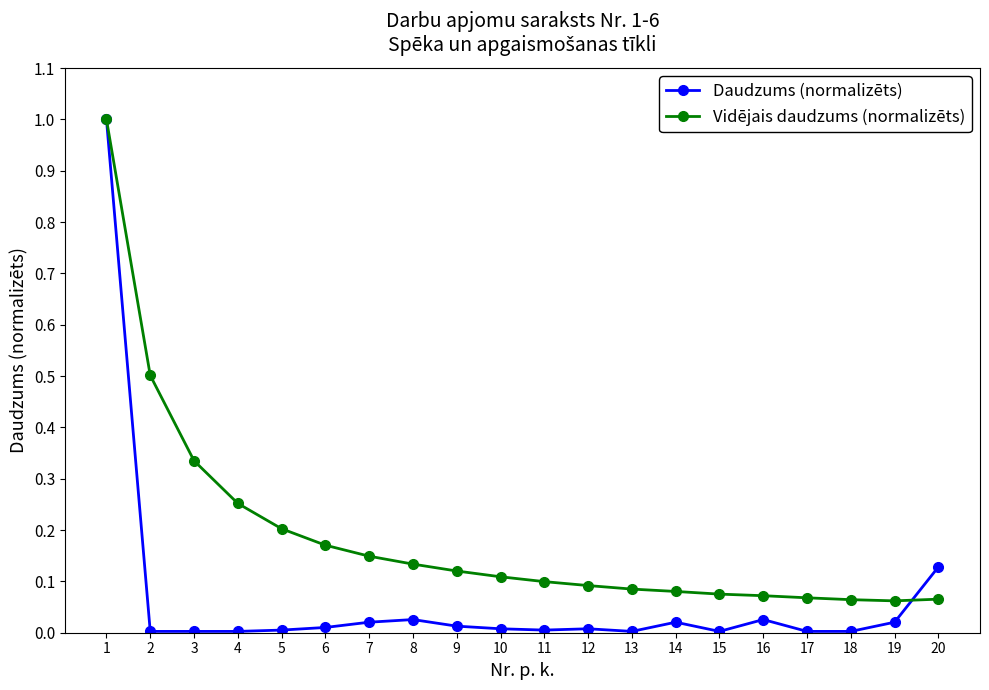

Which series has the largest range (max minus min)?

Daudzums (normalizēts)